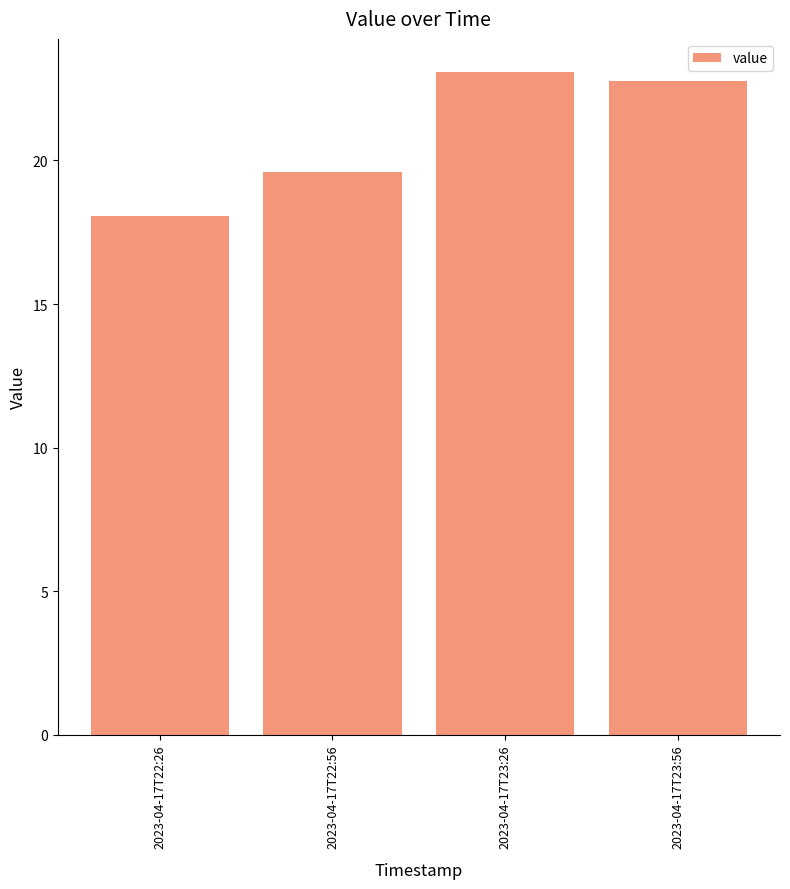

The value at 2023-04-17T22:56 is 19.6. True or false?

True